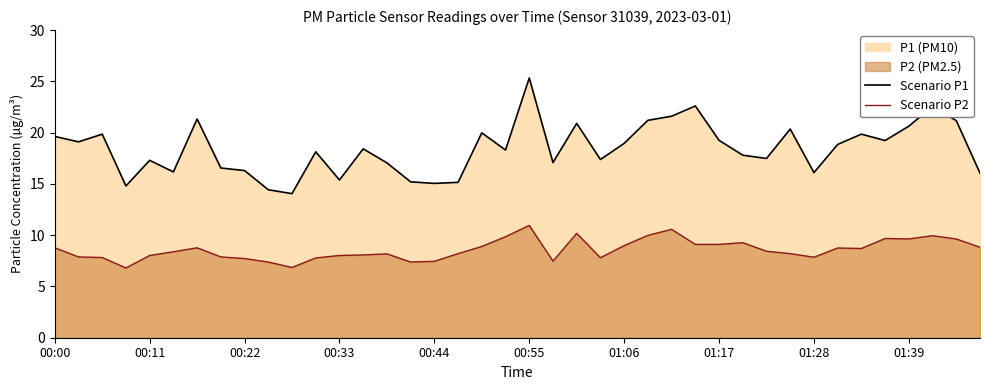

What is the difference between the Scenario P1 values at 01:28 and 00:00?

3.5